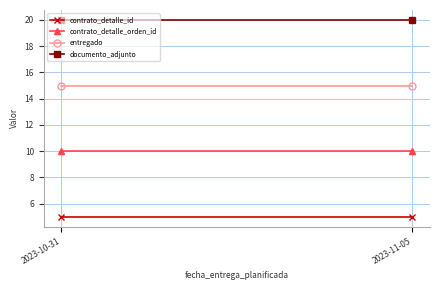

At which category is the sum across all series the highest?

2023-10-31